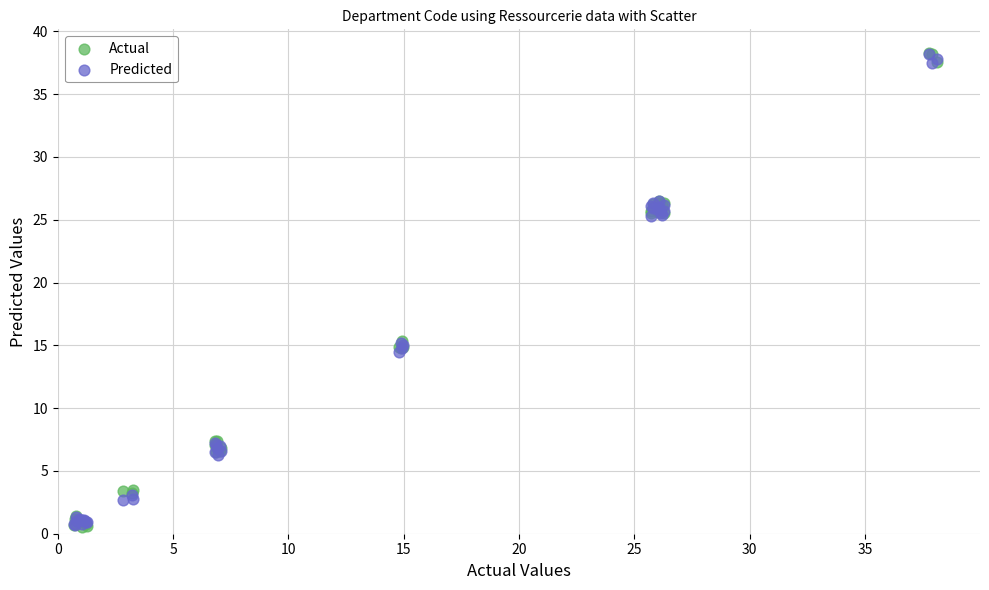

What are all the series names shown in the legend?

Actual, Predicted